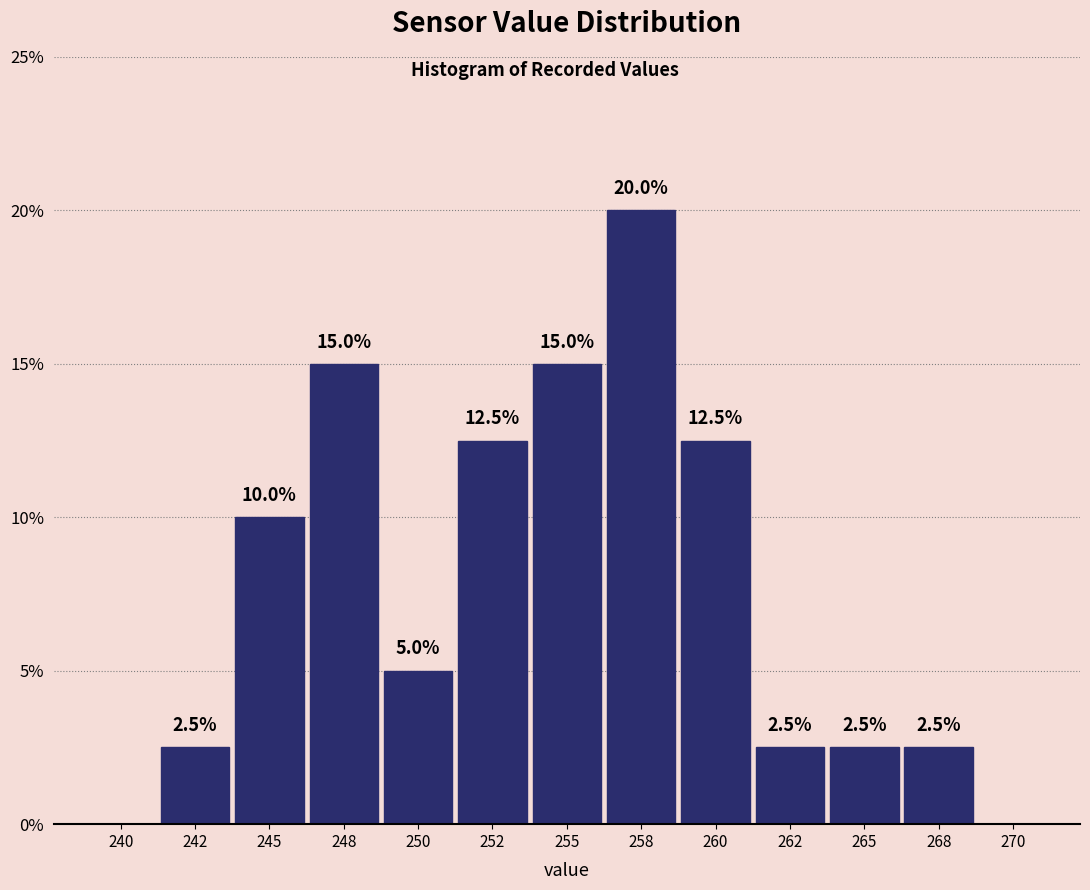

Reading left to right, transcribe all the data shown in this chart.

240=0.0	242=2.5	245=10.0	248=15.0	250=5.0	252=12.5	255=15.0	258=20.0	260=12.5	262=2.5	265=2.5	268=2.5	270=0.0